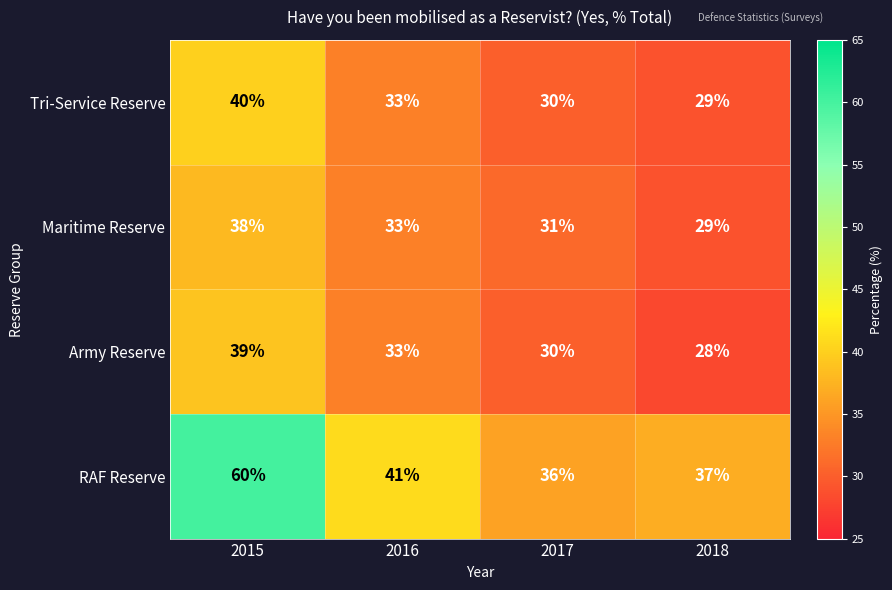

At which category is the sum across all series the highest?

2015